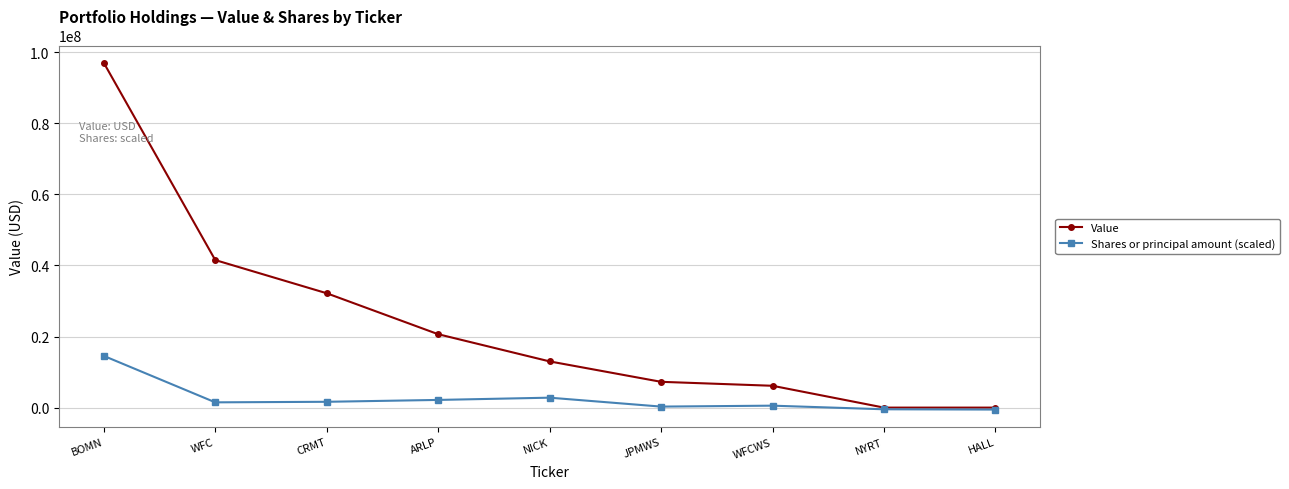

At NICK, list the series in order from smallest to largest.

Shares or principal amount (scaled), Value